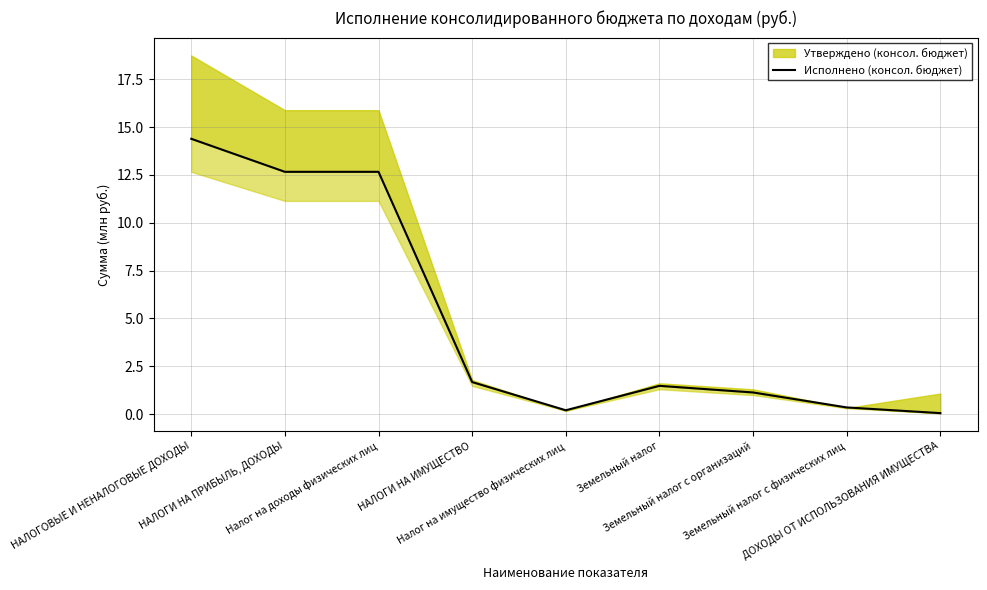

Rank the categories by value from highest to lowest.

НАЛОГОВЫЕ И НЕНАЛОГОВЫЕ ДОХОДЫ, НАЛОГИ НА ПРИБЫЛЬ, ДОХОДЫ, Налог на доходы физических лиц, НАЛОГИ НА ИМУЩЕСТВО, Земельный налог, Земельный налог с организаций, Земельный налог с физических лиц, Налог на имущество физических лиц, ДОХОДЫ ОТ ИСПОЛЬЗОВАНИЯ ИМУЩЕСТВА